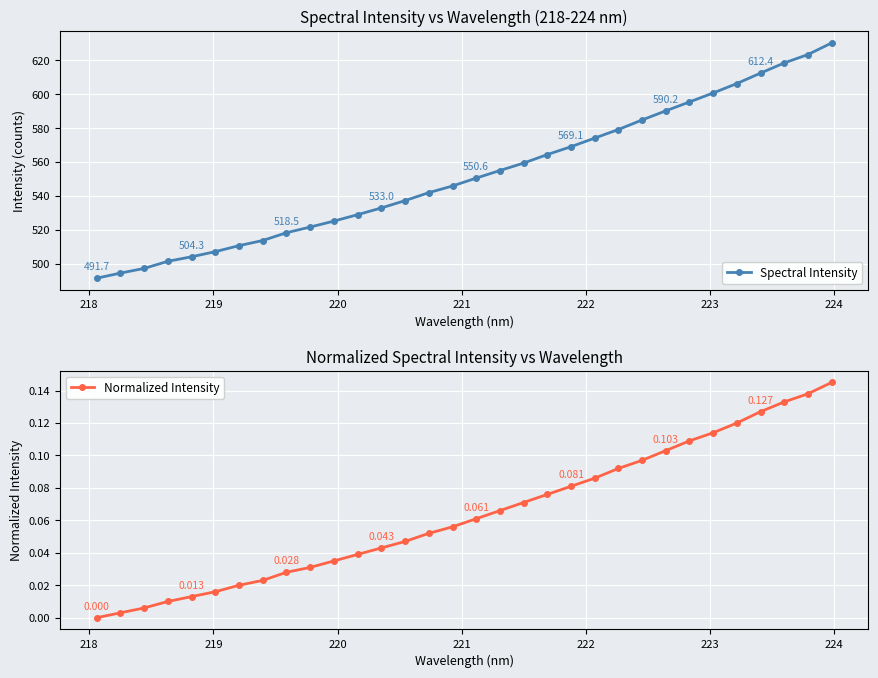

True or false: Spectral Intensity has more than 2 points higher than both neighbors.

False